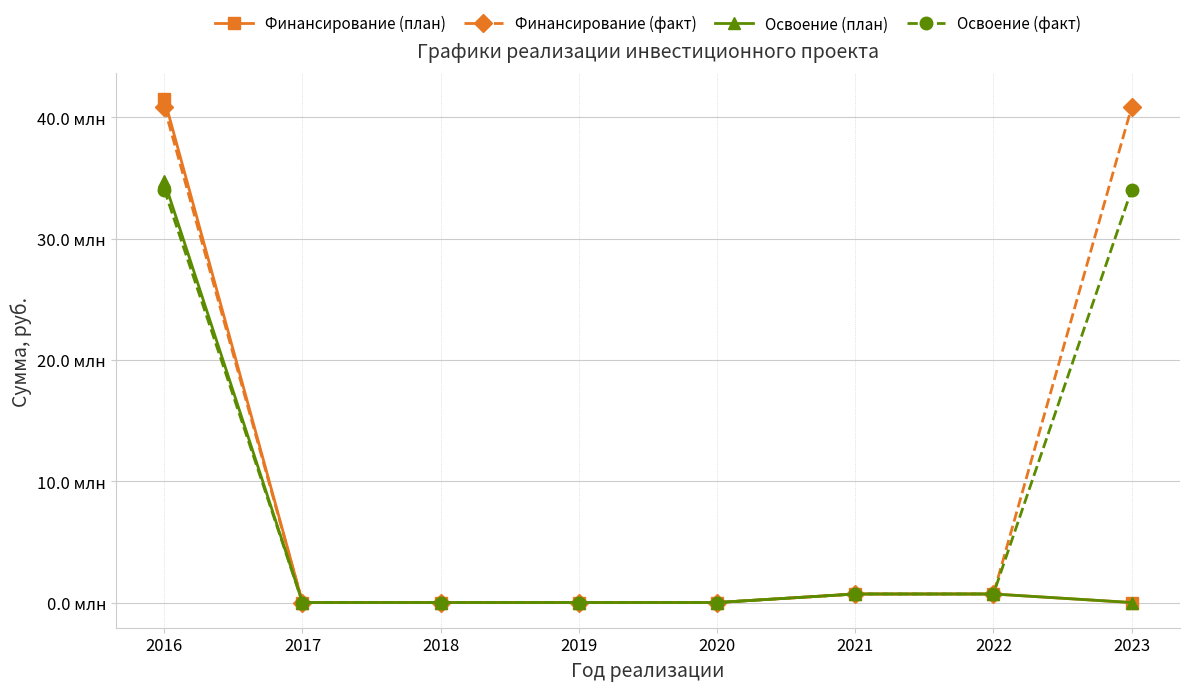

Which series has the widest spread of values?

Финансирование (план)